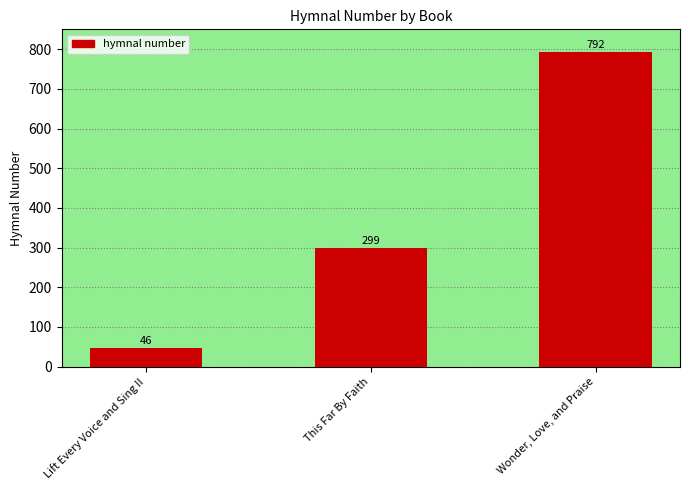

Rank the categories by value from lowest to highest.

Lift Every Voice and Sing II, This Far By Faith, Wonder, Love, and Praise